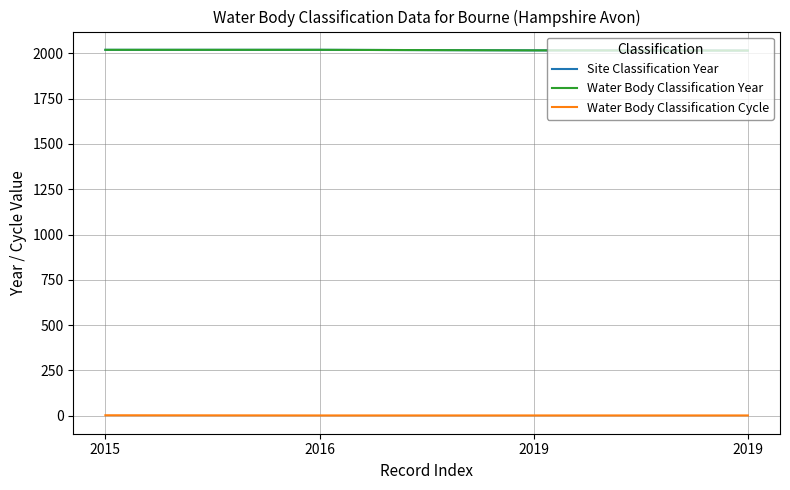

How many lines are shown in the chart?

3